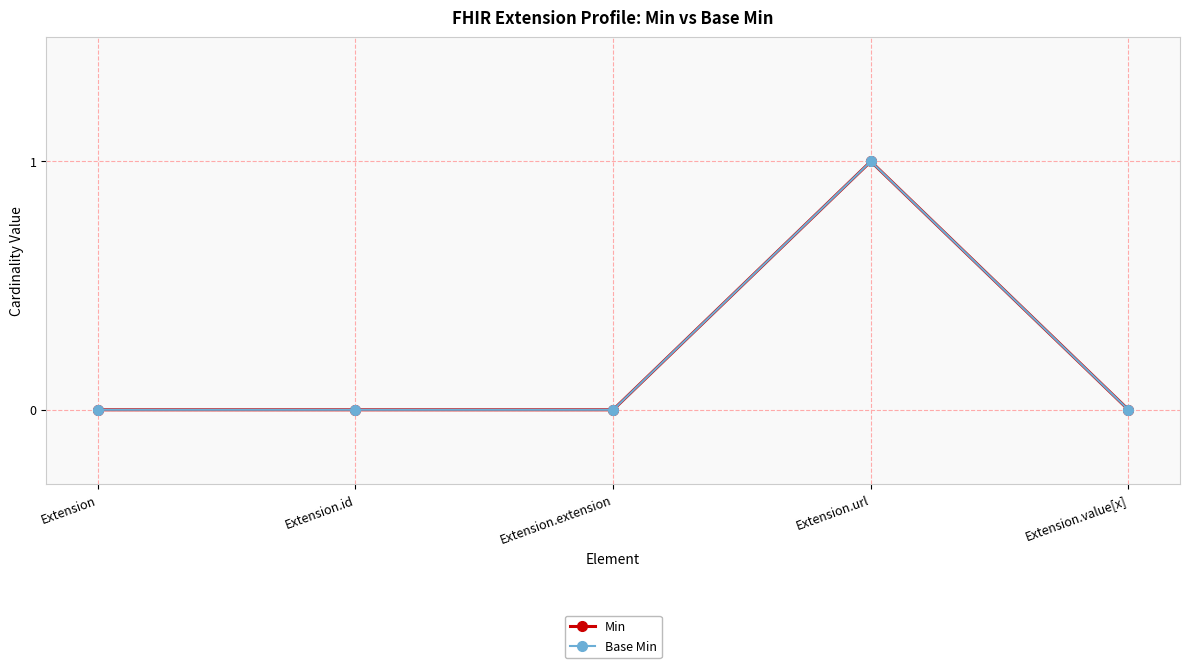

Is this an area chart (filled region under the line)?

No